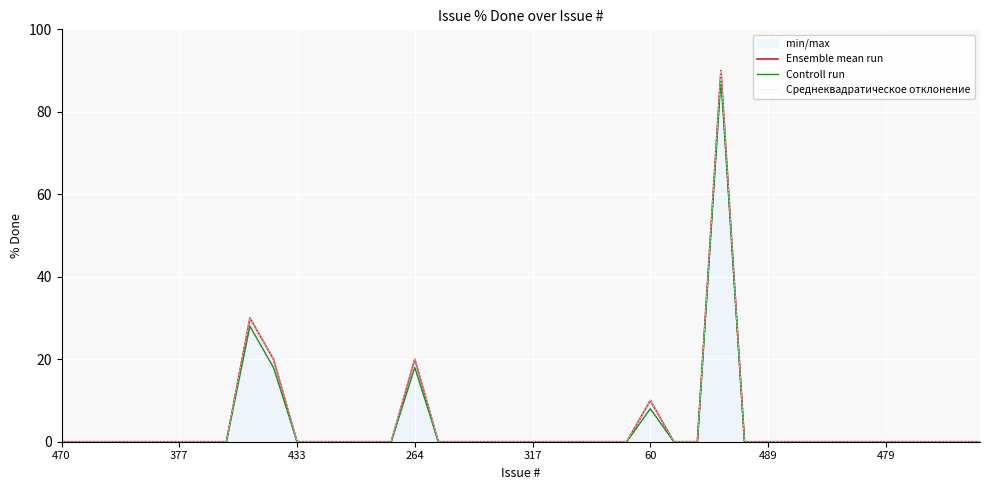

How many lines are shown in the chart?

3